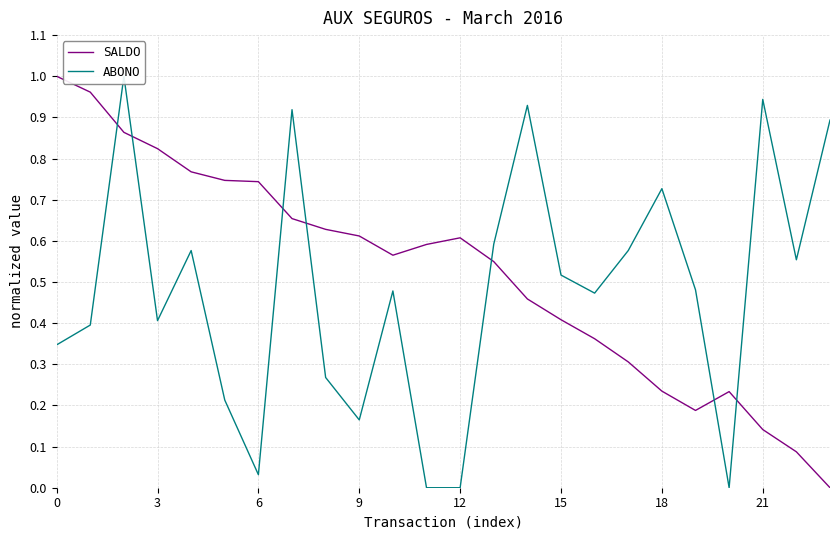

True or false: SALDO and ABONO intersect in this chart.

True